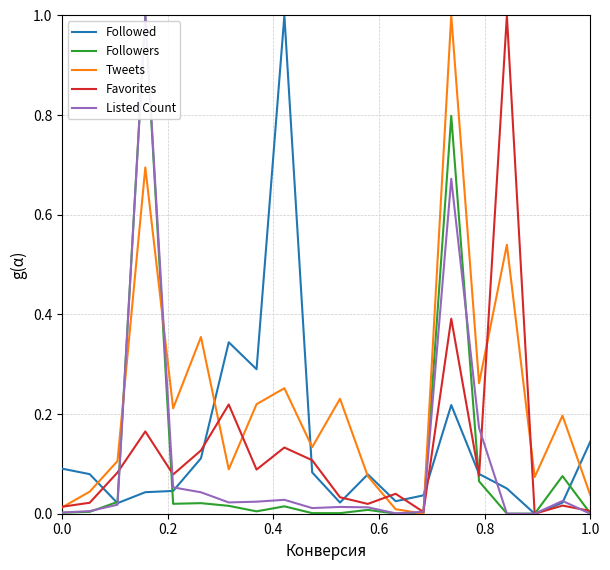

What is the maximum value shown in the chart?

1.0